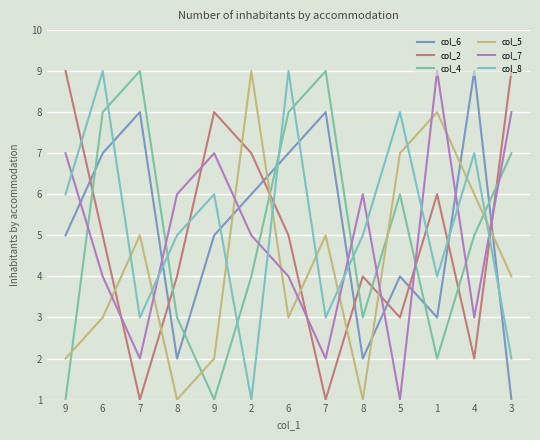

Reading left to right, list all the values displayed in this chart.

col_6: 5	7	8	2	5	6	7	8	2	4	3	9	1
col_2: 9	5	1	4	8	7	5	1	4	3	6	2	9
col_4: 1	8	9	3	1	4	8	9	3	6	2	5	7
col_5: 2	3	5	1	2	9	3	5	1	7	8	6	4
col_7: 7	4	2	6	7	5	4	2	6	1	9	3	8
col_8: 6	9	3	5	6	1	9	3	5	8	4	7	2